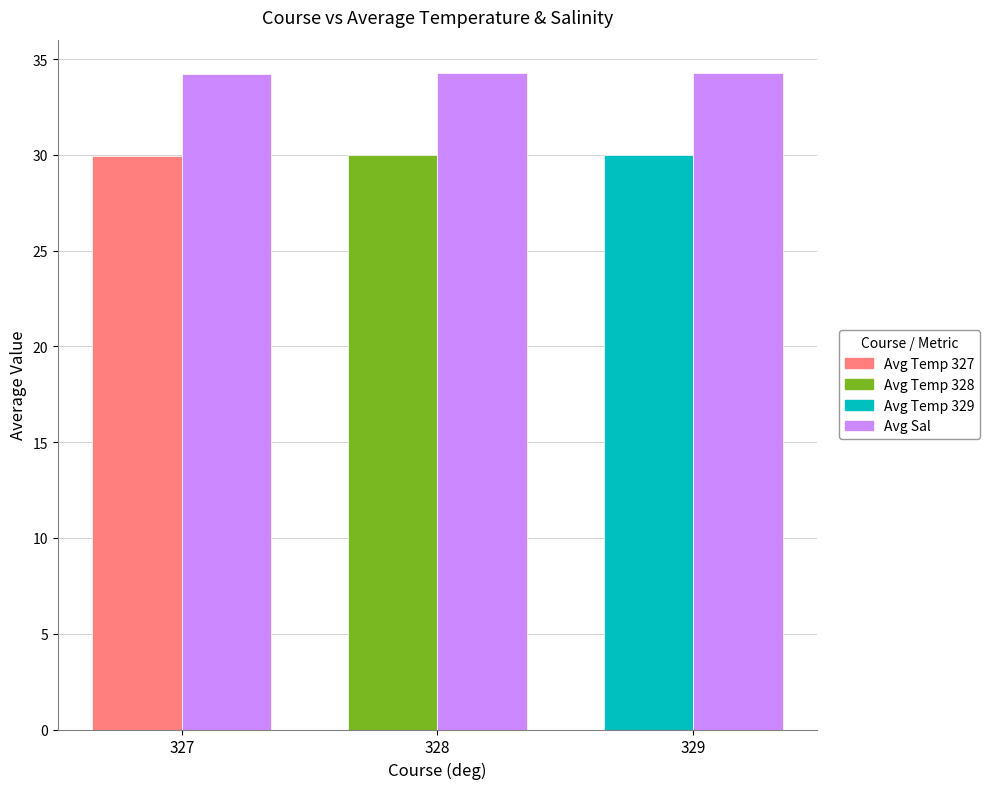

What is the total value across all series at 327?

64.2